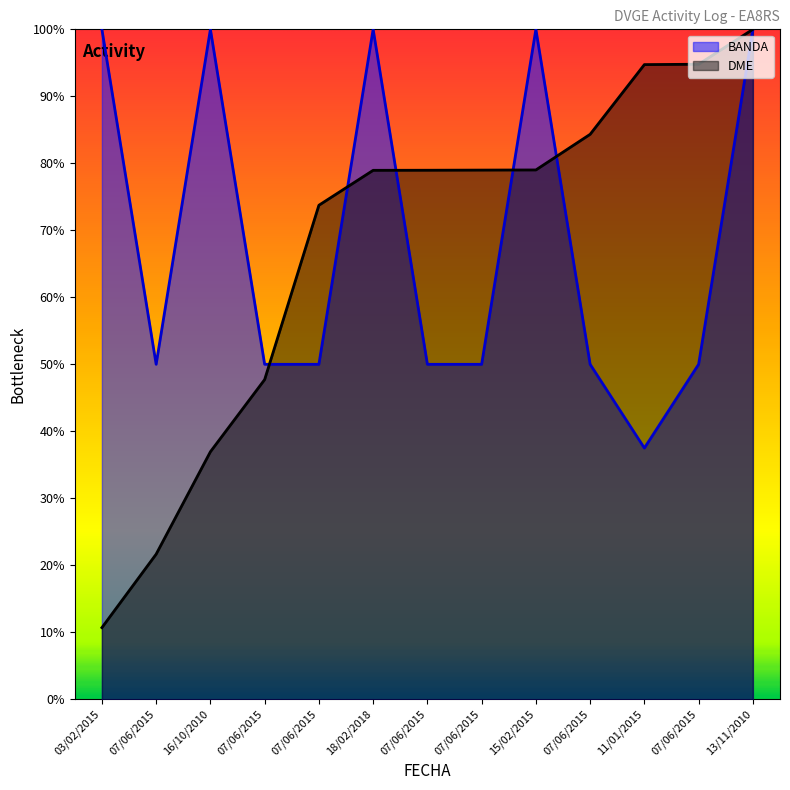

What is the highest value of the DME series?

100.0